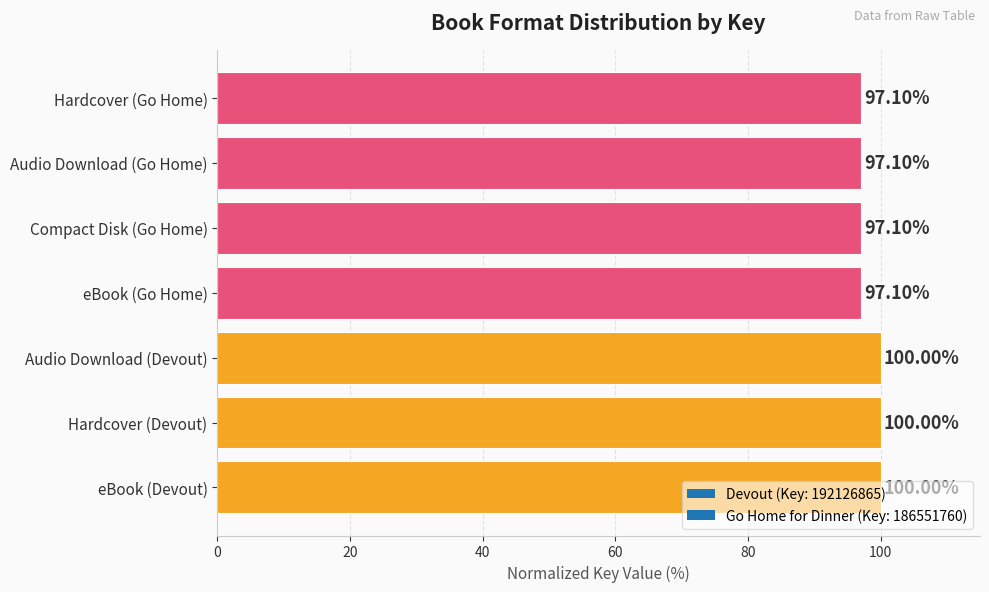

Does the chart contain any negative values?

No